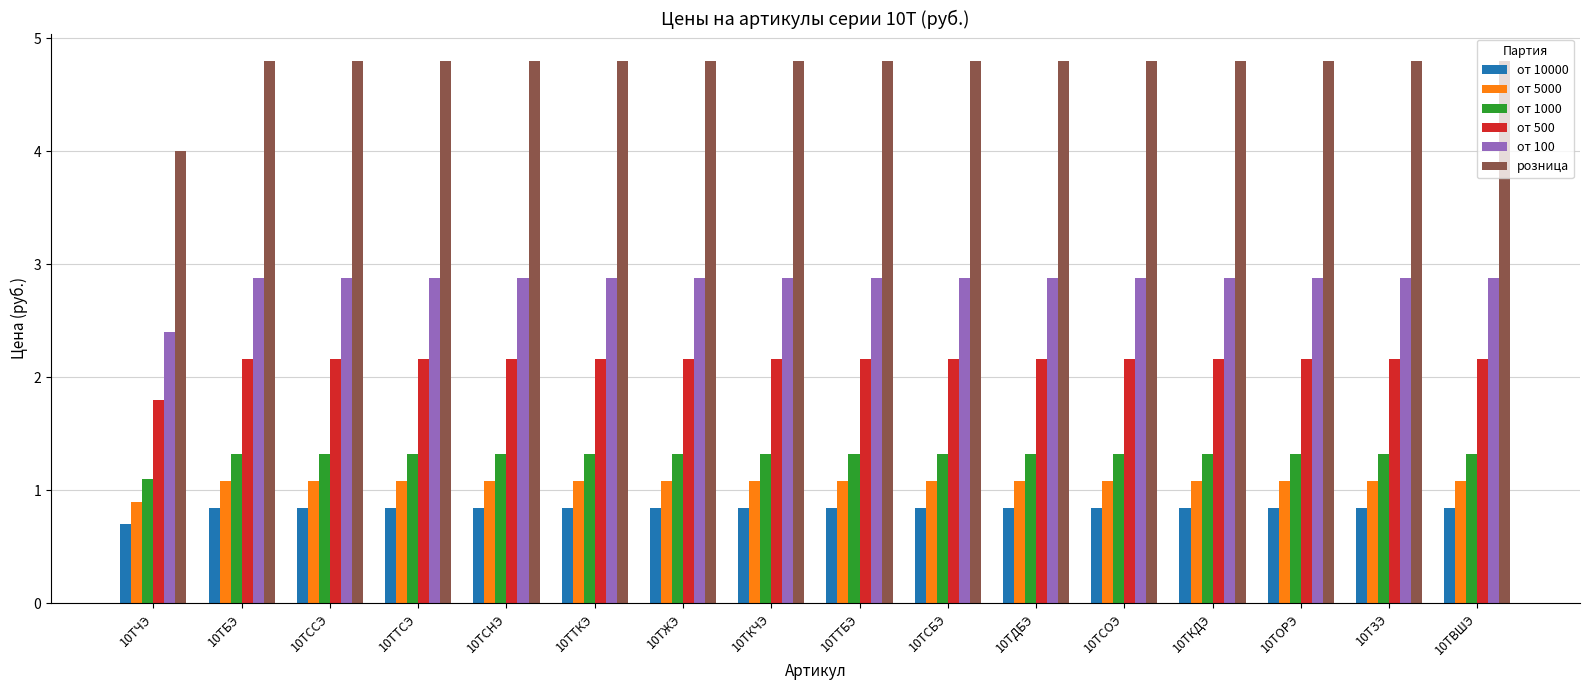

Is the value of от 5000 at 10ТТКЭ greater than the value of от 10000 at 10ТССЭ?

Yes